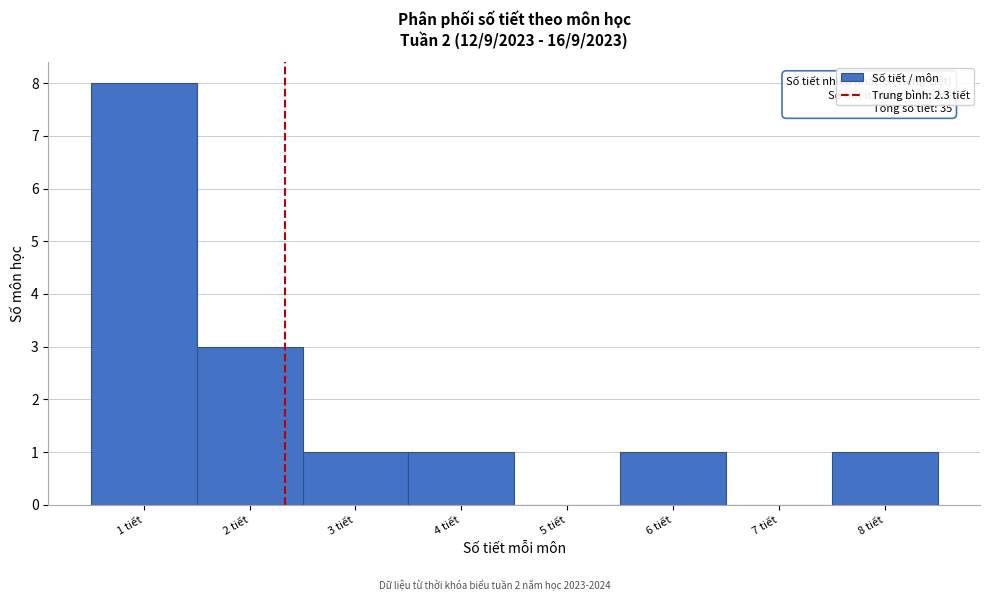

Which range on the x-axis has the tallest bar?

0.5 to 1.5